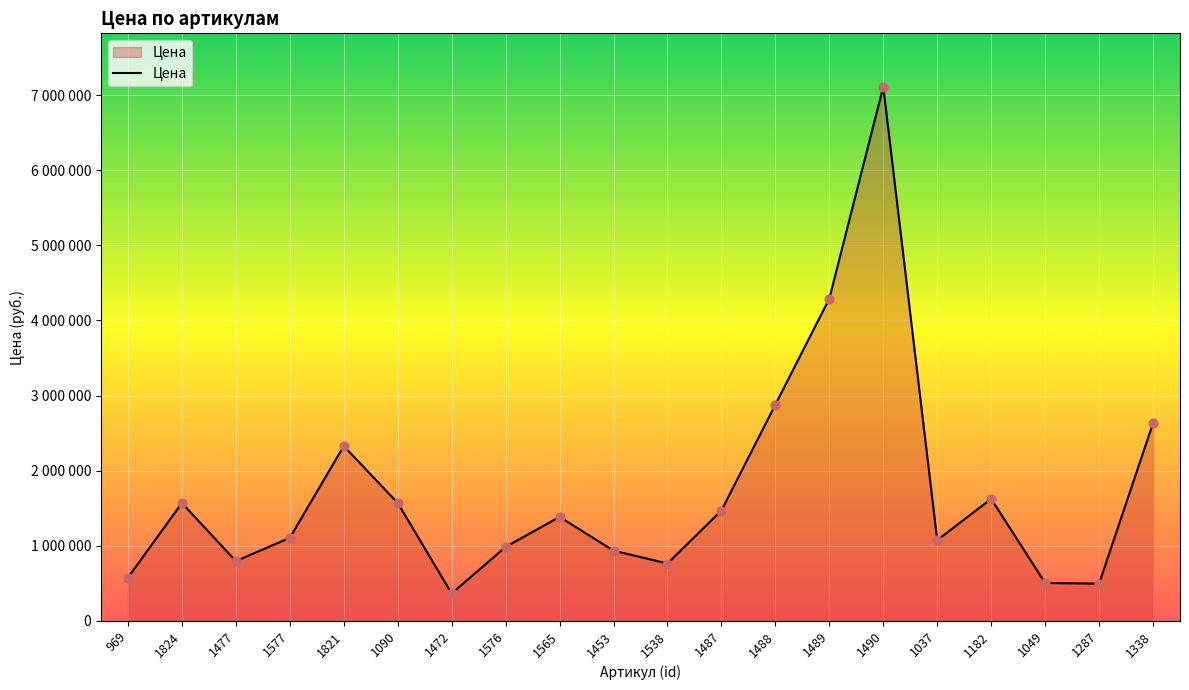

What is the change in value from 969 to 1824?

+992900